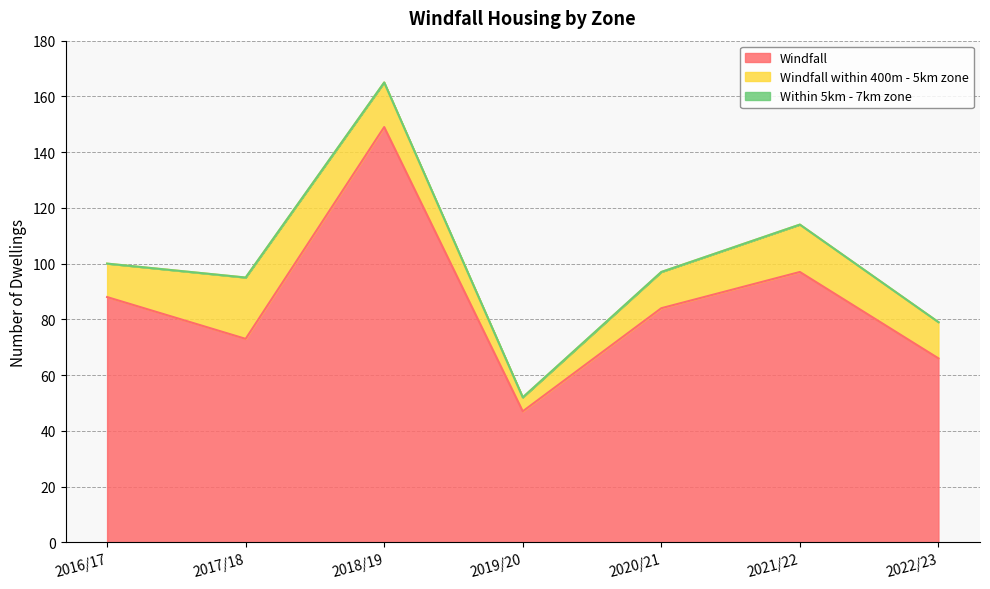

What are all the series names shown in the legend?

Windfall, Windfall within 400m - 5km zone, Within 5km - 7km zone